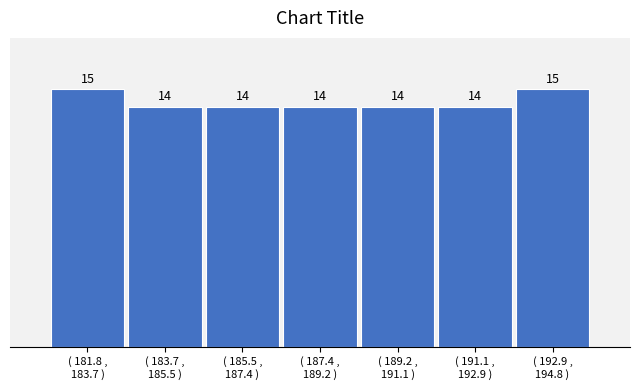

Reading left to right, transcribe all the data shown in this chart.

15	14	14	14	14	14	15